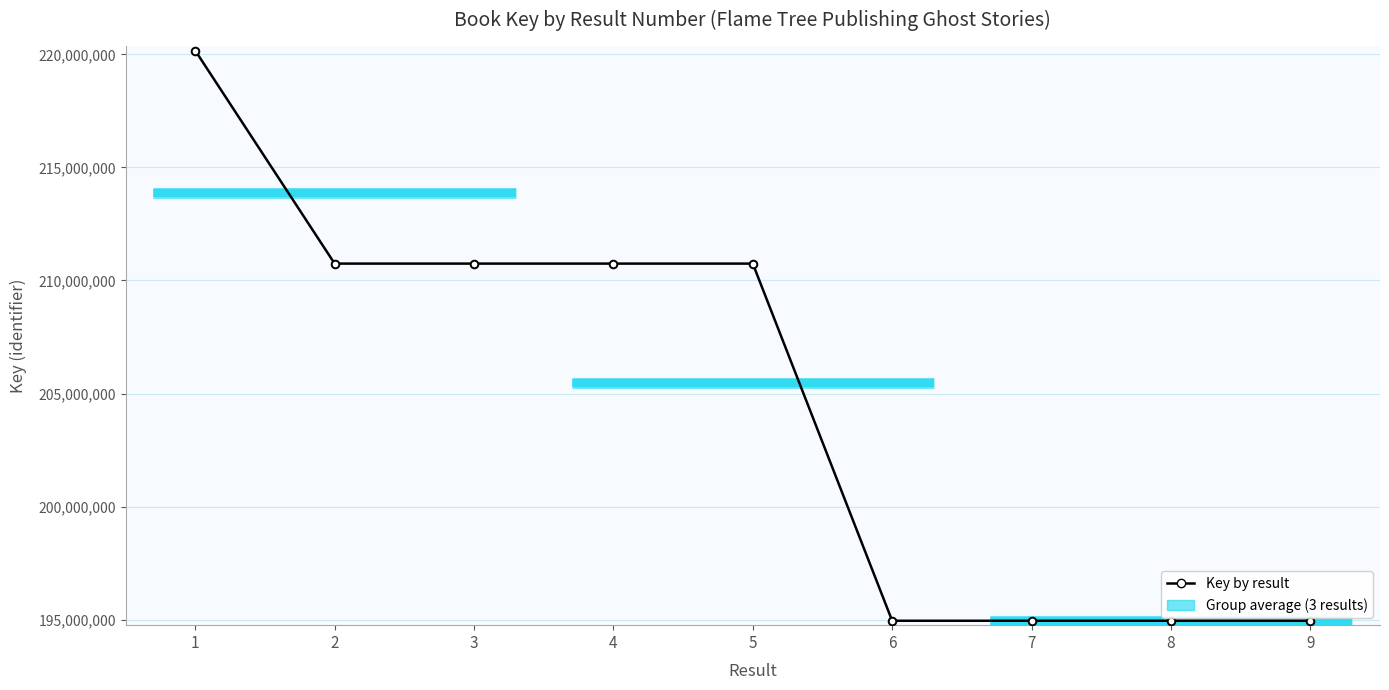

What is the approximate value at 3, to the nearest 10?

210747200